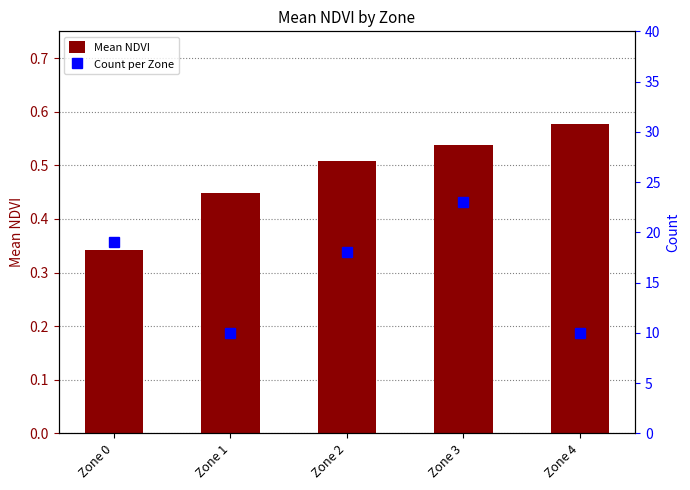

What is the maximum value for Count per Zone?

23.0